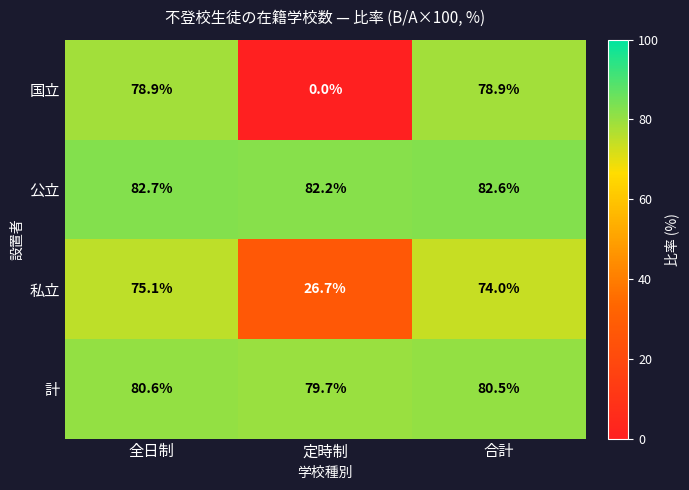

Between 全日制 and 合計, which series saw the biggest shift?

私立